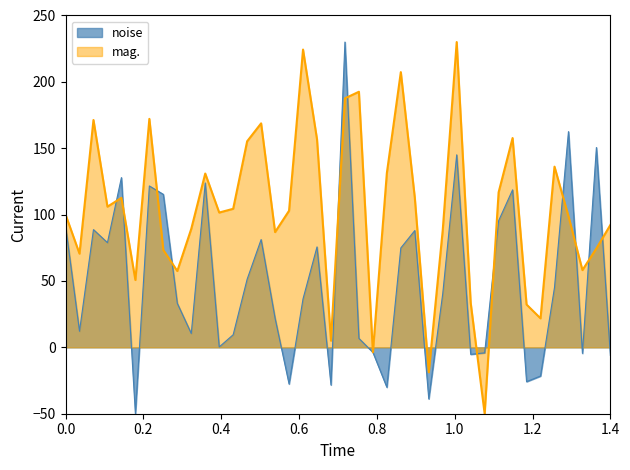

Which series has the largest range (max minus min)?

noise